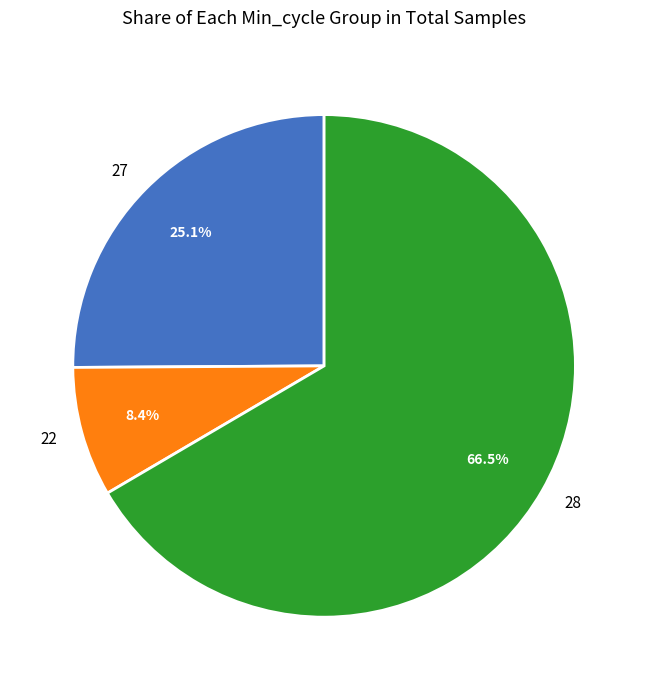

What is the total percentage of 28 and 27?

91.6%